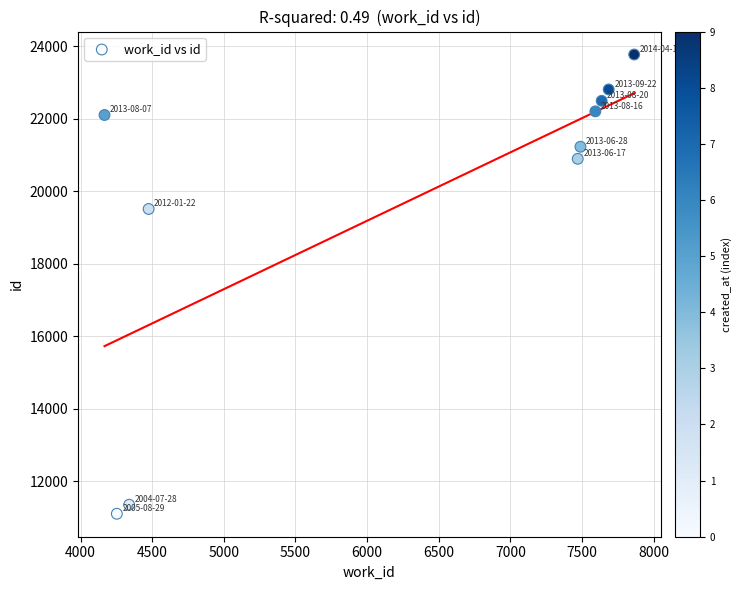

What Y value in the scatter plot is closest to 17438?

19513